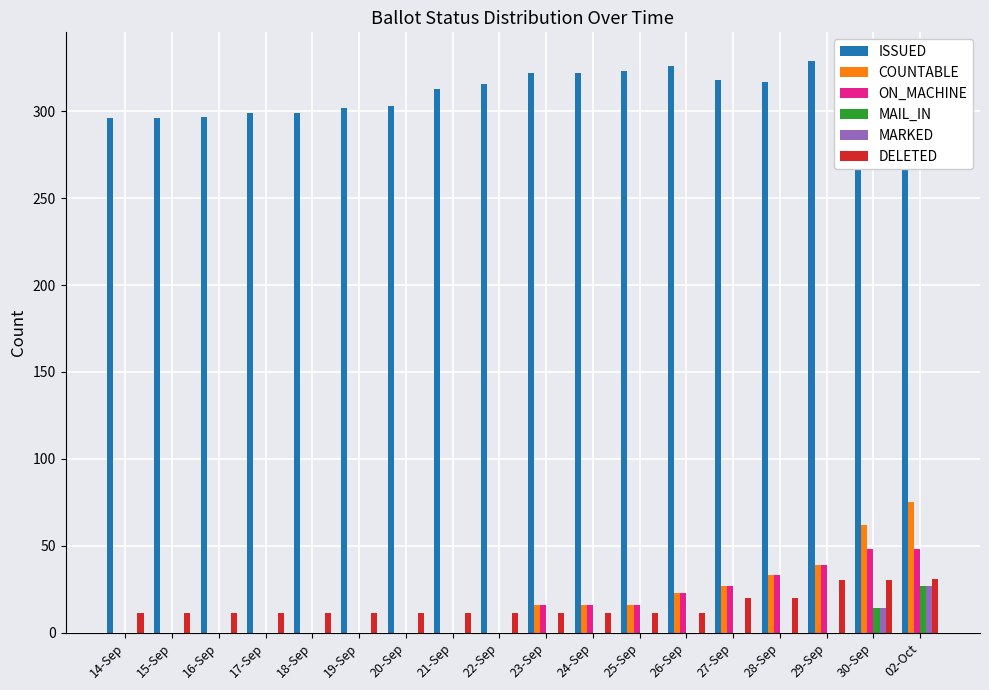

Count the number of categories in the chart.

18